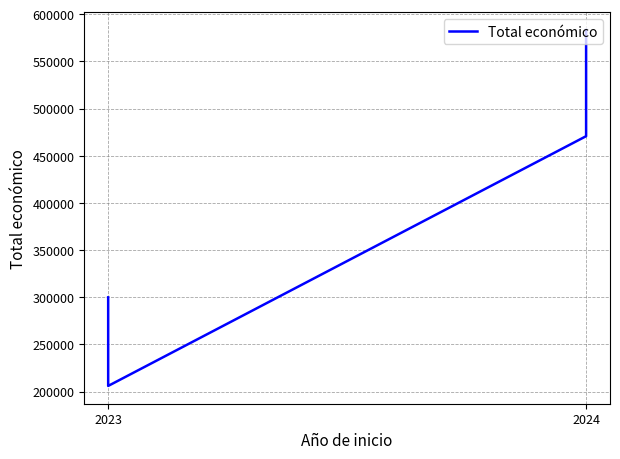

Reading left to right, what are all the values shown in this chart?

299880	206008	470675	583223